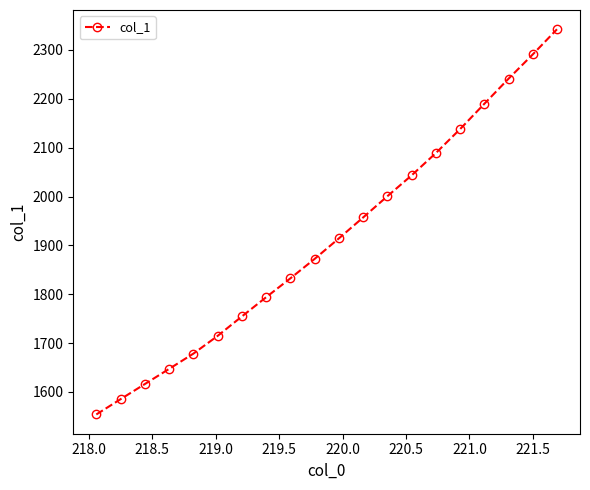

How many categories are shown in the chart?

20